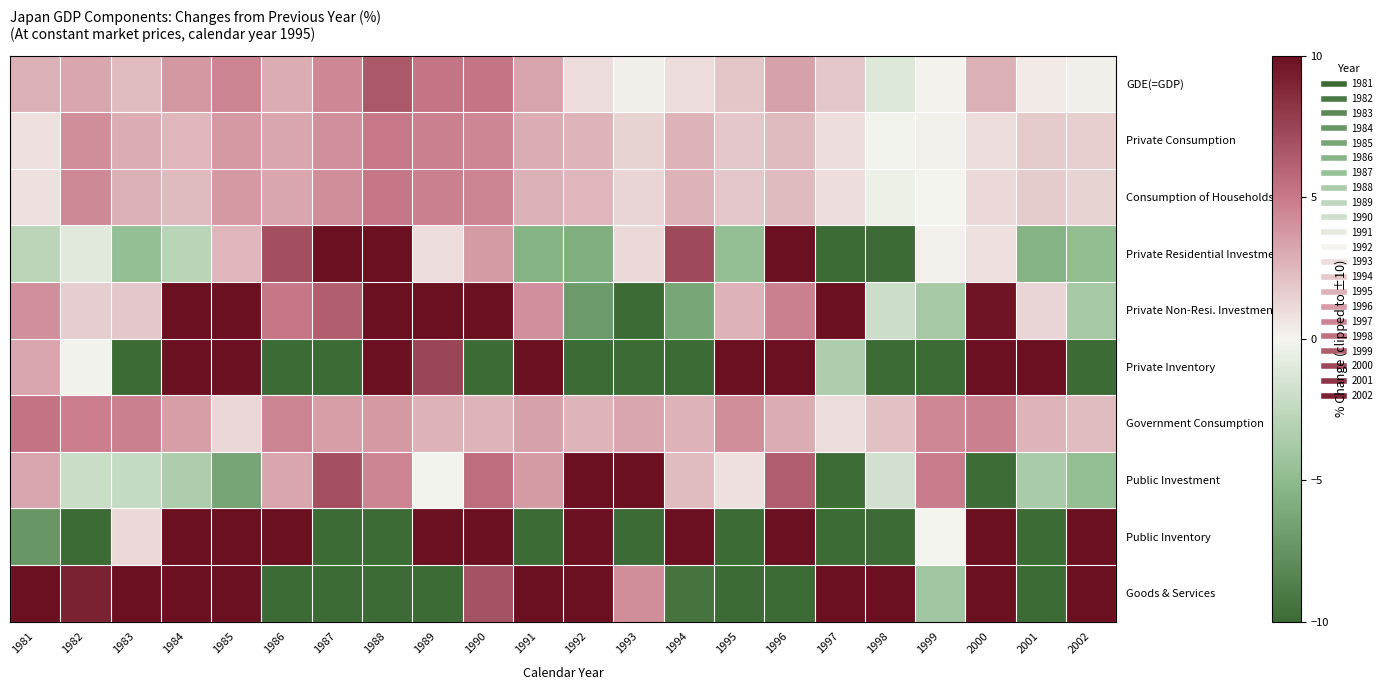

At which category is the sum across all series the highest?

1985